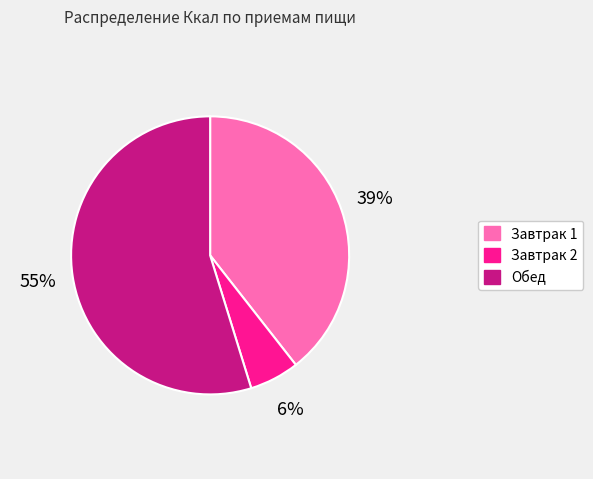

How many slices are in this pie chart?

3